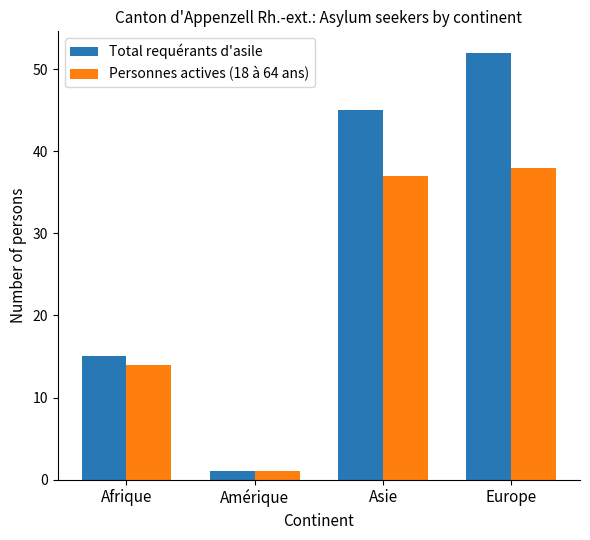

Reading left to right, transcribe all the data shown in this chart.

Total requérants d'asile: Afrique=15	Amérique=1	Asie=45	Europe=52
Personnes actives (18 à 64 ans): Afrique=14	Amérique=1	Asie=37	Europe=38